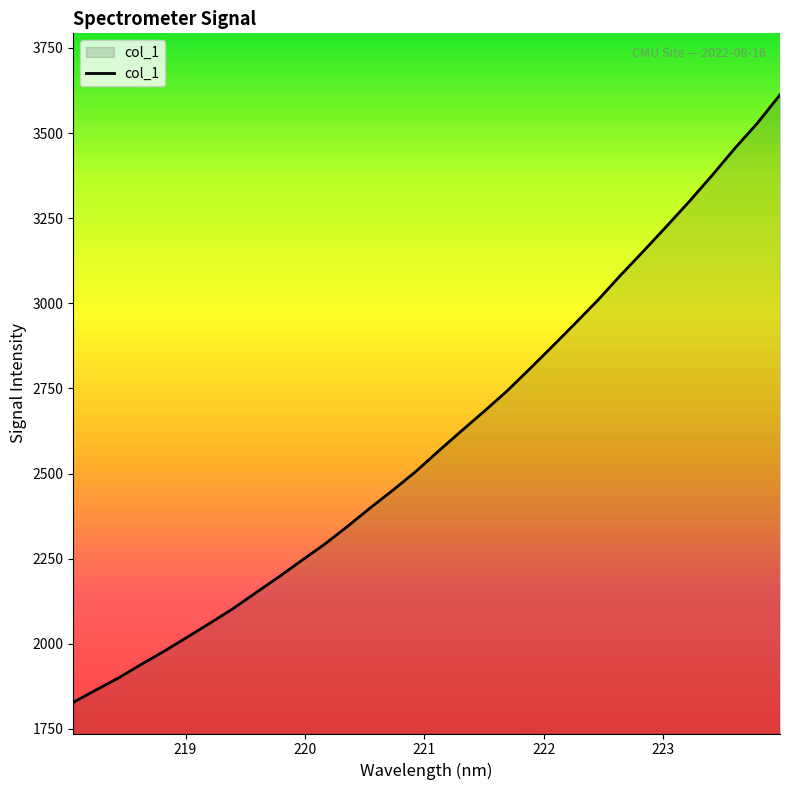

What is the difference between the maximum and minimum values?

1784.3